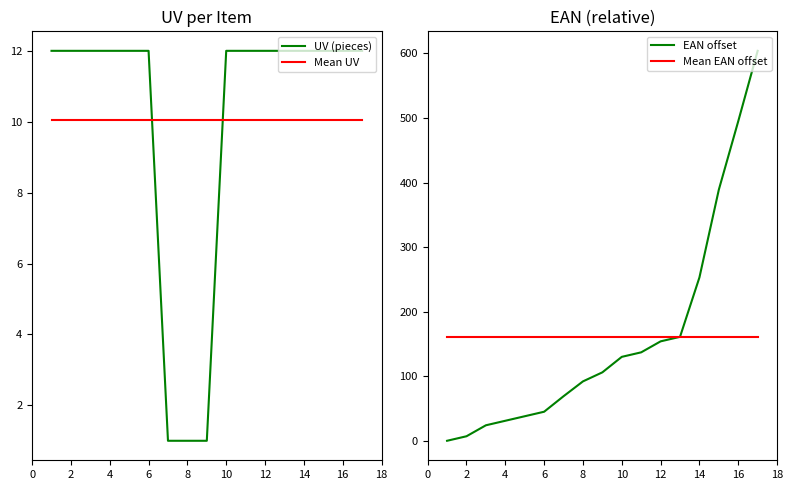

True or false: Mean EAN offset and UV (pieces) intersect in this chart.

False